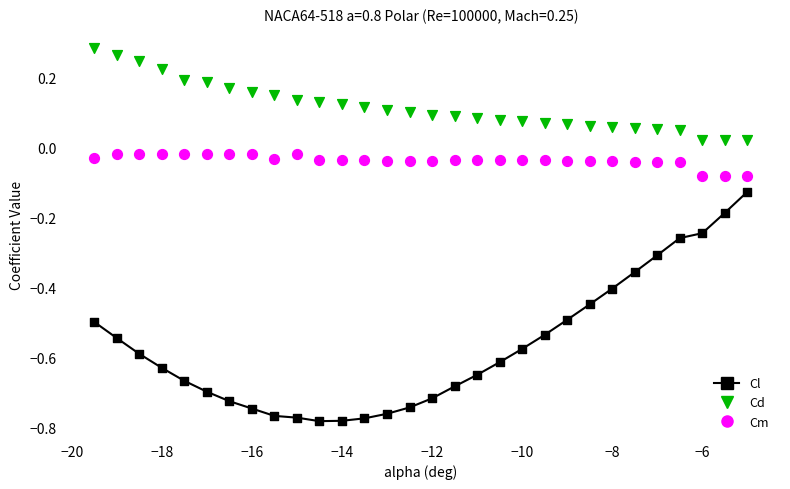

Which series has the widest spread of Y values?

Cl